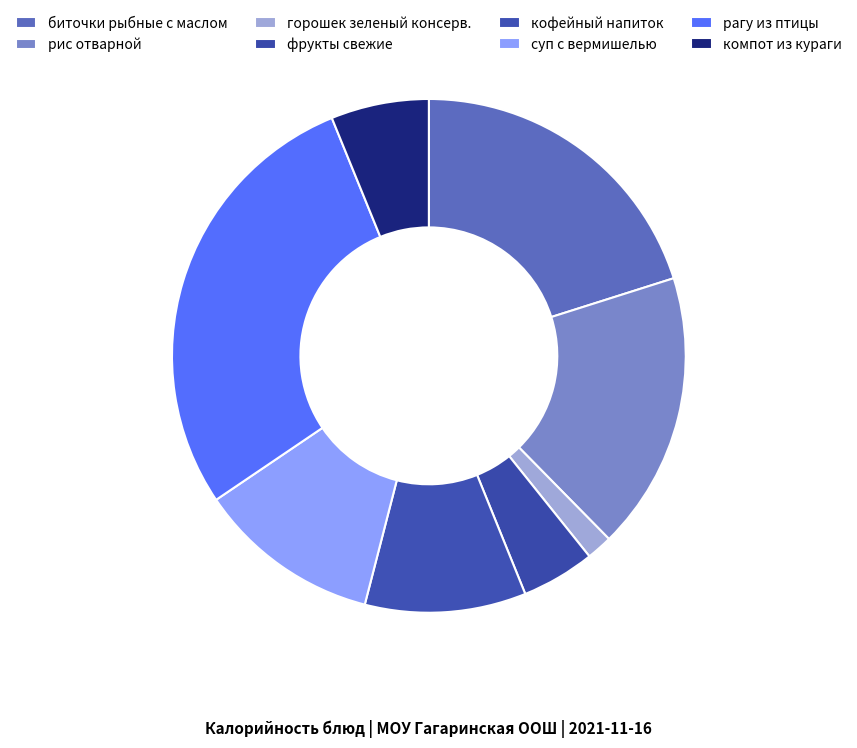

To the nearest percent, what is the combined percentage of суп с вермишелью and компот из кураги?

18%